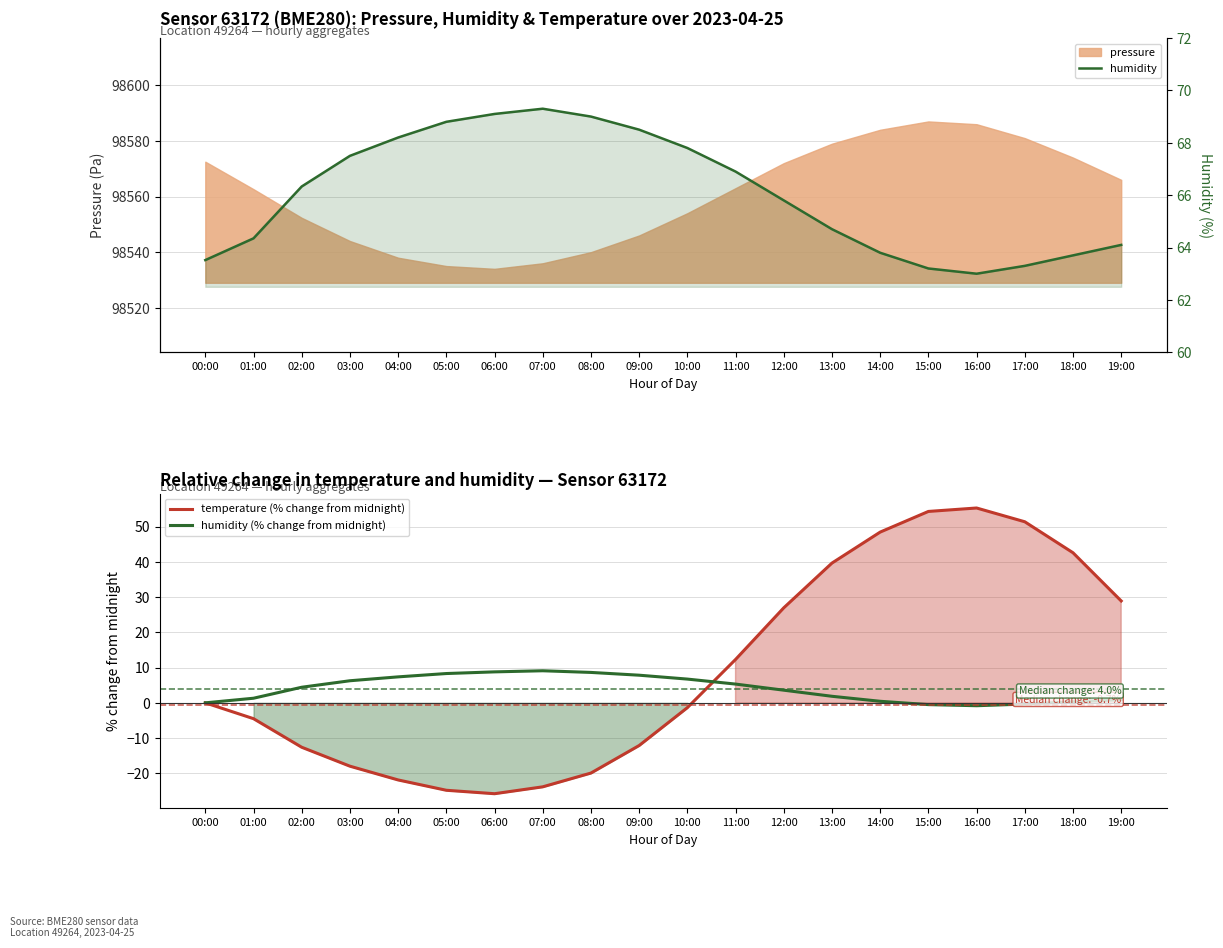

At which label does humidity first exceed 66?

02:00